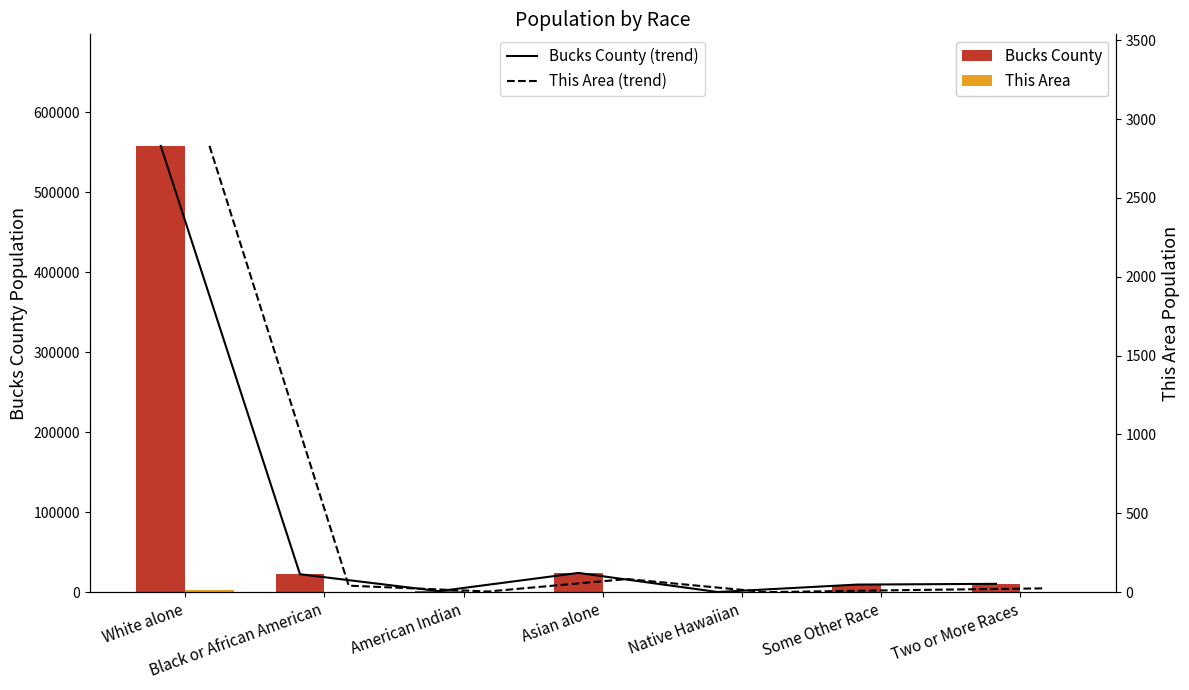

Are the bars horizontal?

No